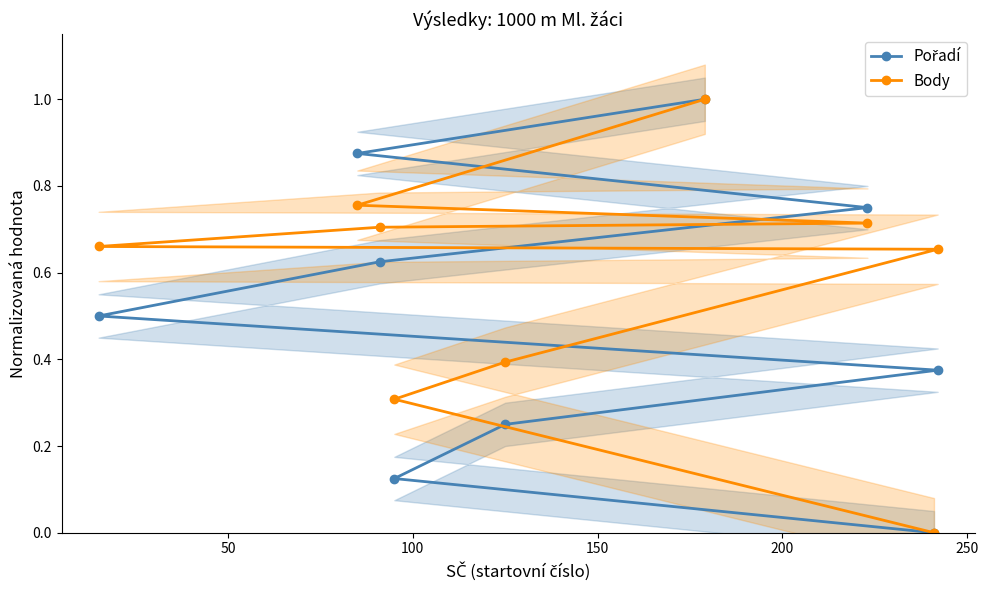

What is the average value of the Pořadí series?

0.5